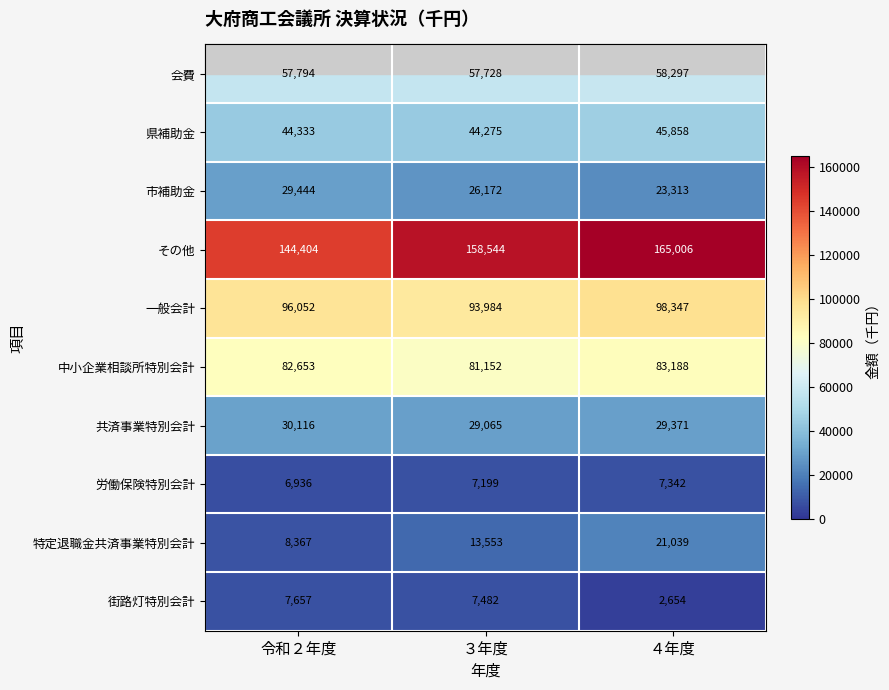

What is the difference between the maximum and minimum values in the 県補助金 series?

1583